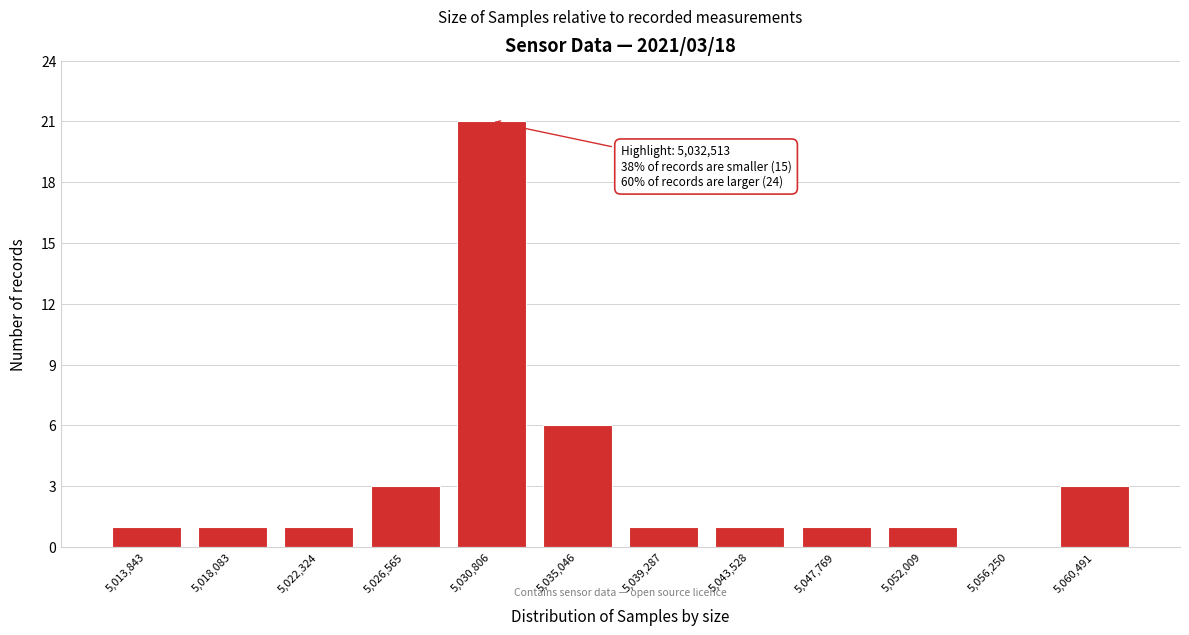

Reading left to right, list all the values displayed in this chart.

5,013,843=1	5,018,083=1	5,022,324=1	5,026,565=3	5,030,806=21	5,035,046=6	5,039,287=1	5,043,528=1	5,047,769=1	5,052,009=1	5,056,250=0	5,060,491=3